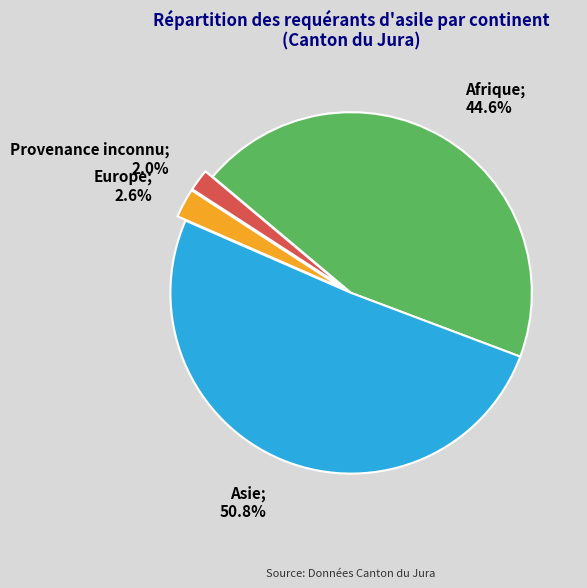

Is there a majority slice in this chart?

Yes